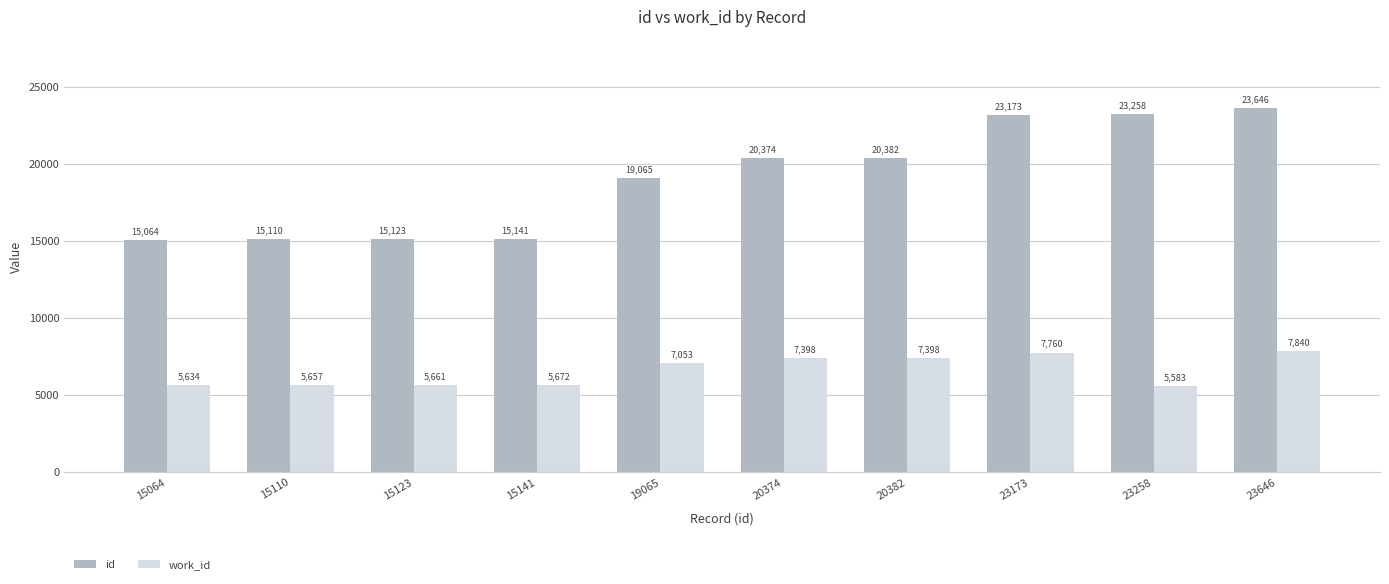

Count the number of data series in this chart.

2